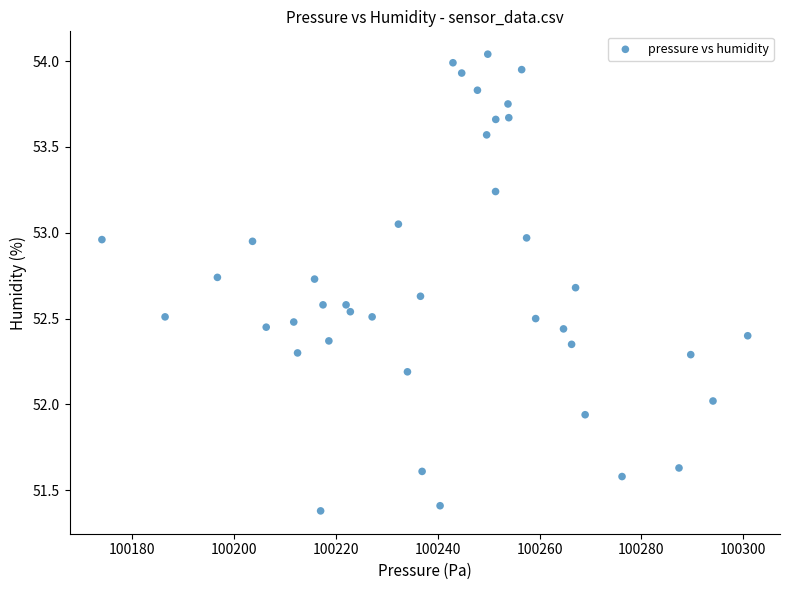

What is the range of Y values (max minus min)?

2.7